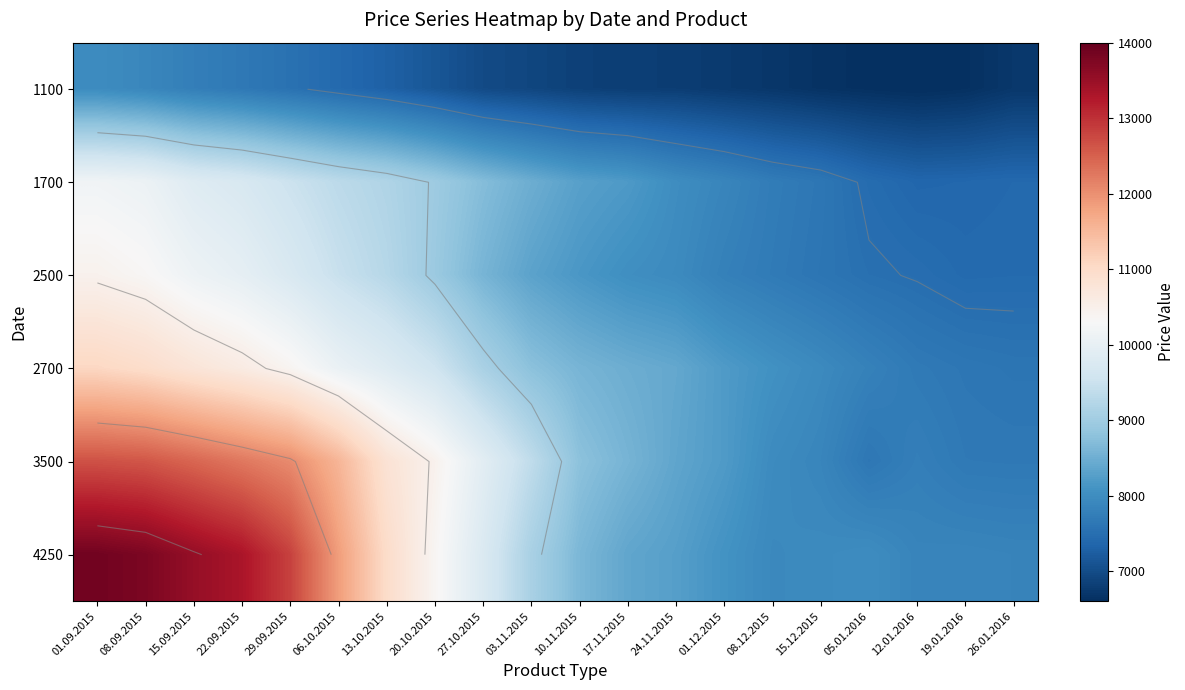

Is the value of 2700 at 05.01.2016 greater than the value of 2500 at 01.09.2015?

No